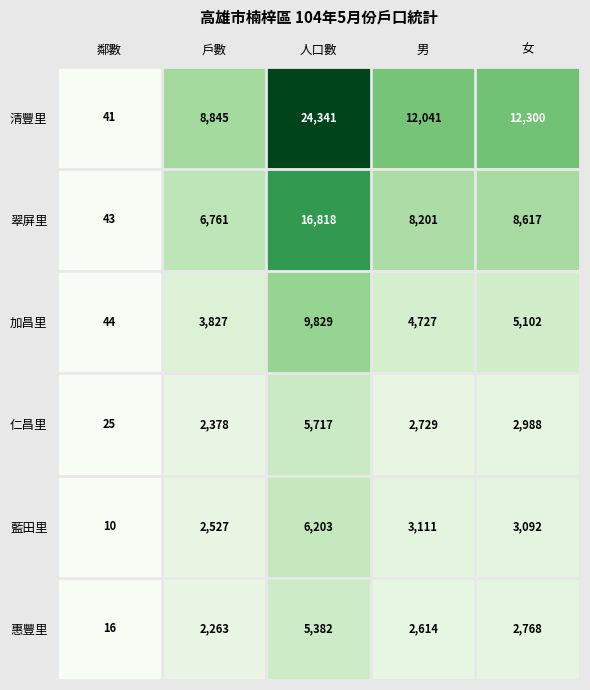

Rank the series by their maximum value, from lowest to highest.

惠豐里, 仁昌里, 藍田里, 加昌里, 翠屏里, 清豐里